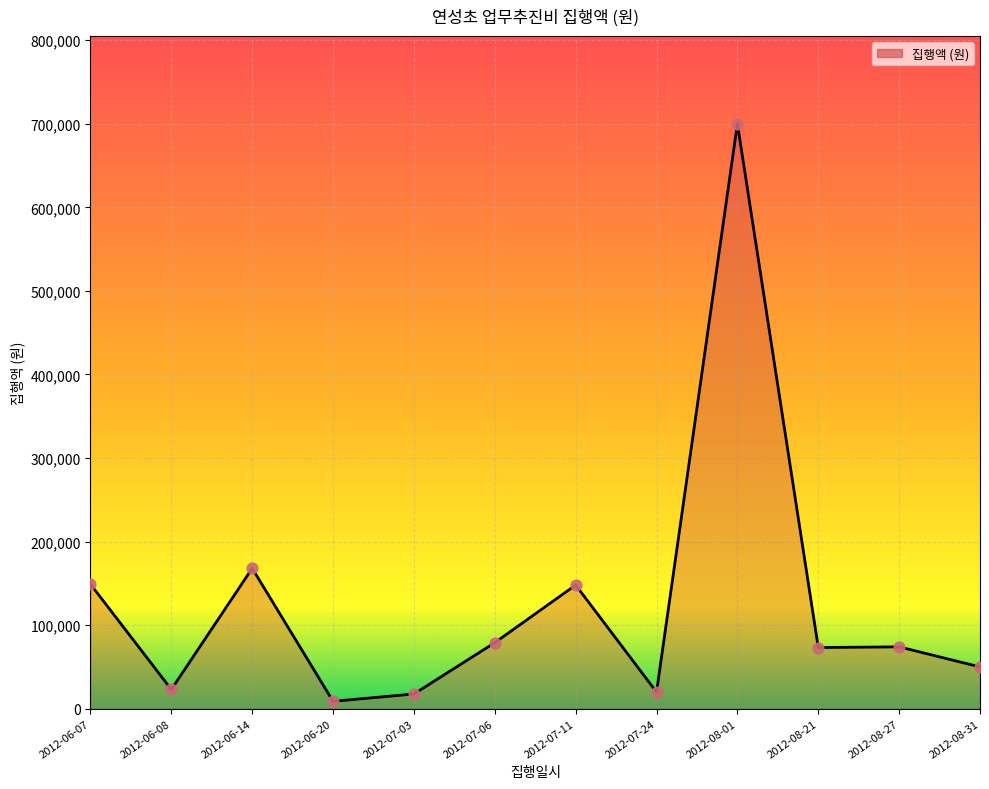

Approximately how many times larger is the value at 2012-08-21 compared to 2012-07-03?

4.2